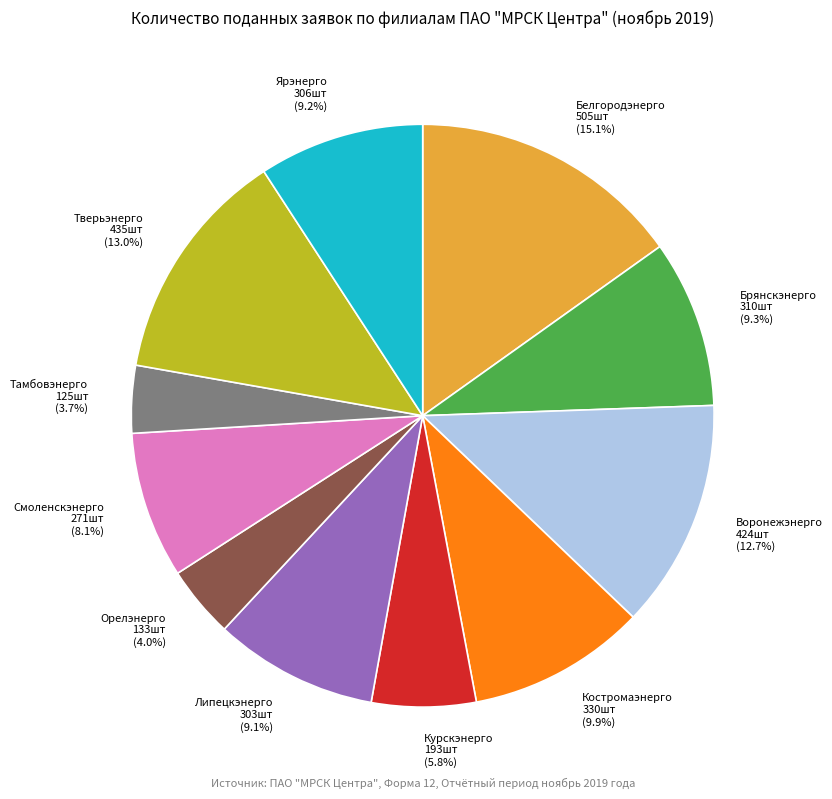

What percentage is the Ярэнерго slice, to the nearest percent?

9%